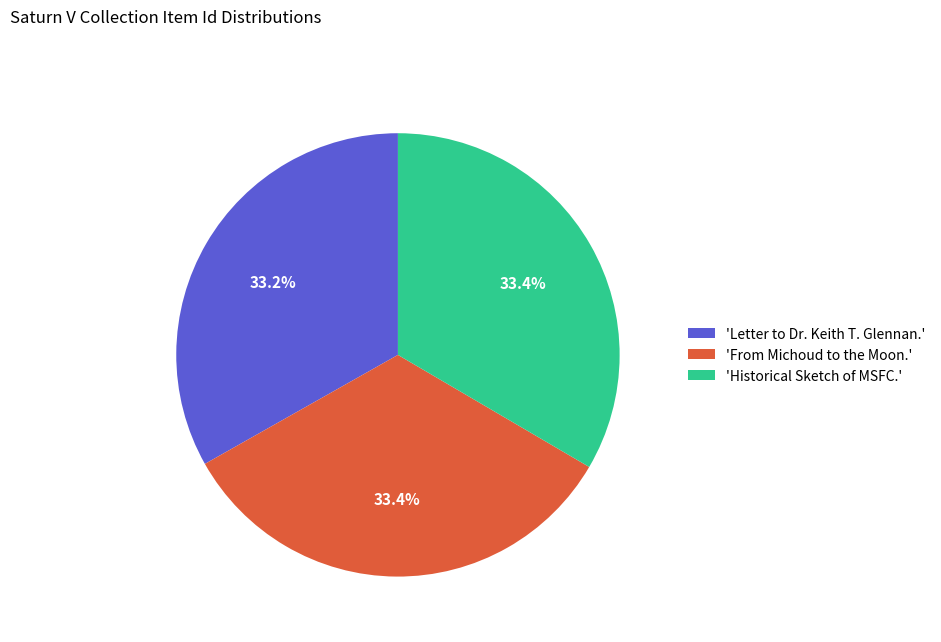

Count the number of slices in the pie.

3